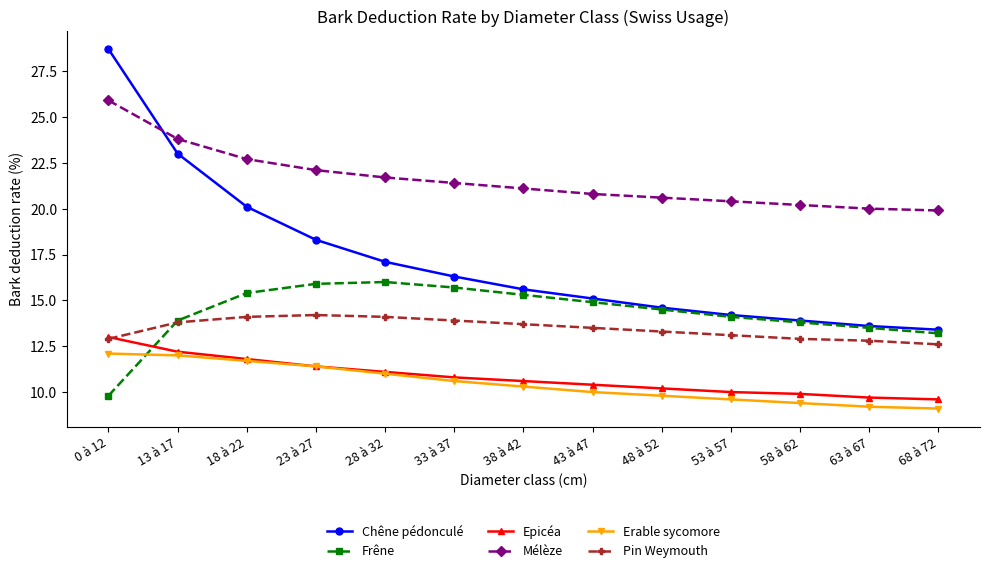

Reading left to right, what are all the values shown in this chart?

Chêne pédonculé: 0 à 12=28.7	13 à 17=23.0	18 à 22=20.1	23 à 27=18.3	28 à 32=17.1	33 à 37=16.3	38 à 42=15.6	43 à 47=15.1	48 à 52=14.6	53 à 57=14.2	58 à 62=13.9	63 à 67=13.6	68 à 72=13.4
Frêne: 0 à 12=9.8	13 à 17=13.9	18 à 22=15.4	23 à 27=15.9	28 à 32=16.0	33 à 37=15.7	38 à 42=15.3	43 à 47=14.9	48 à 52=14.5	53 à 57=14.1	58 à 62=13.8	63 à 67=13.5	68 à 72=13.2
Epicéa: 0 à 12=13.0	13 à 17=12.2	18 à 22=11.8	23 à 27=11.4	28 à 32=11.1	33 à 37=10.8	38 à 42=10.6	43 à 47=10.4	48 à 52=10.2	53 à 57=10.0	58 à 62=9.9	63 à 67=9.7	68 à 72=9.6
Mélèze: 0 à 12=25.9	13 à 17=23.8	18 à 22=22.7	23 à 27=22.1	28 à 32=21.7	33 à 37=21.4	38 à 42=21.1	43 à 47=20.8	48 à 52=20.6	53 à 57=20.4	58 à 62=20.2	63 à 67=20.0	68 à 72=19.9
Erable sycomore: 0 à 12=12.1	13 à 17=12.0	18 à 22=11.7	23 à 27=11.4	28 à 32=11.0	33 à 37=10.6	38 à 42=10.3	43 à 47=10.0	48 à 52=9.8	53 à 57=9.6	58 à 62=9.4	63 à 67=9.2	68 à 72=9.1
Pin Weymouth: 0 à 12=12.9	13 à 17=13.8	18 à 22=14.1	23 à 27=14.2	28 à 32=14.1	33 à 37=13.9	38 à 42=13.7	43 à 47=13.5	48 à 52=13.3	53 à 57=13.1	58 à 62=12.9	63 à 67=12.8	68 à 72=12.6